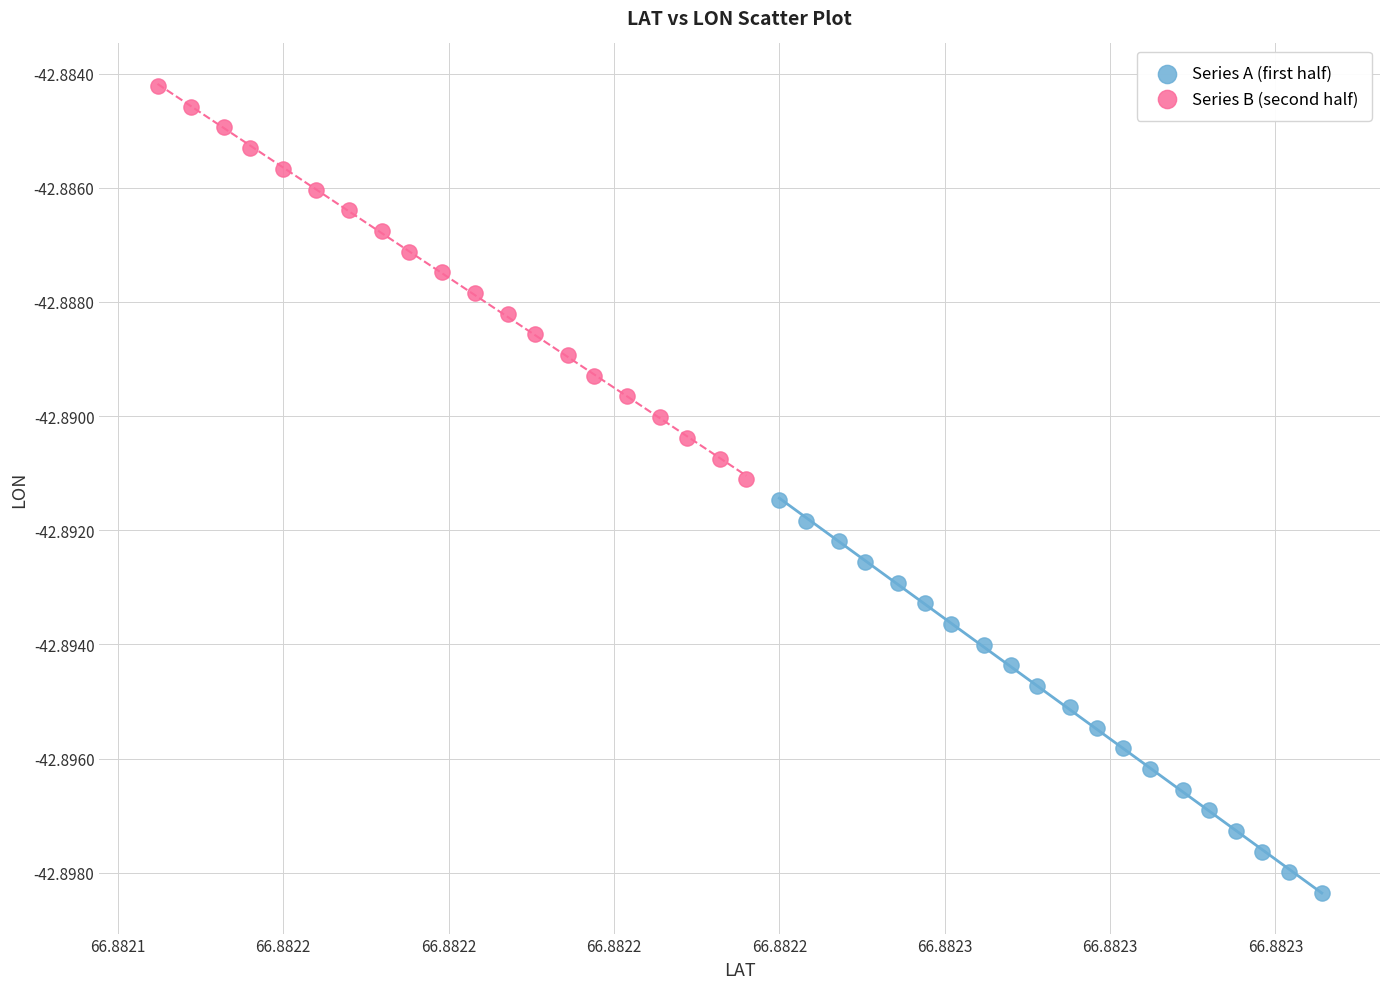

What are all the series names shown in the legend?

Series A (first half), Series B (second half)